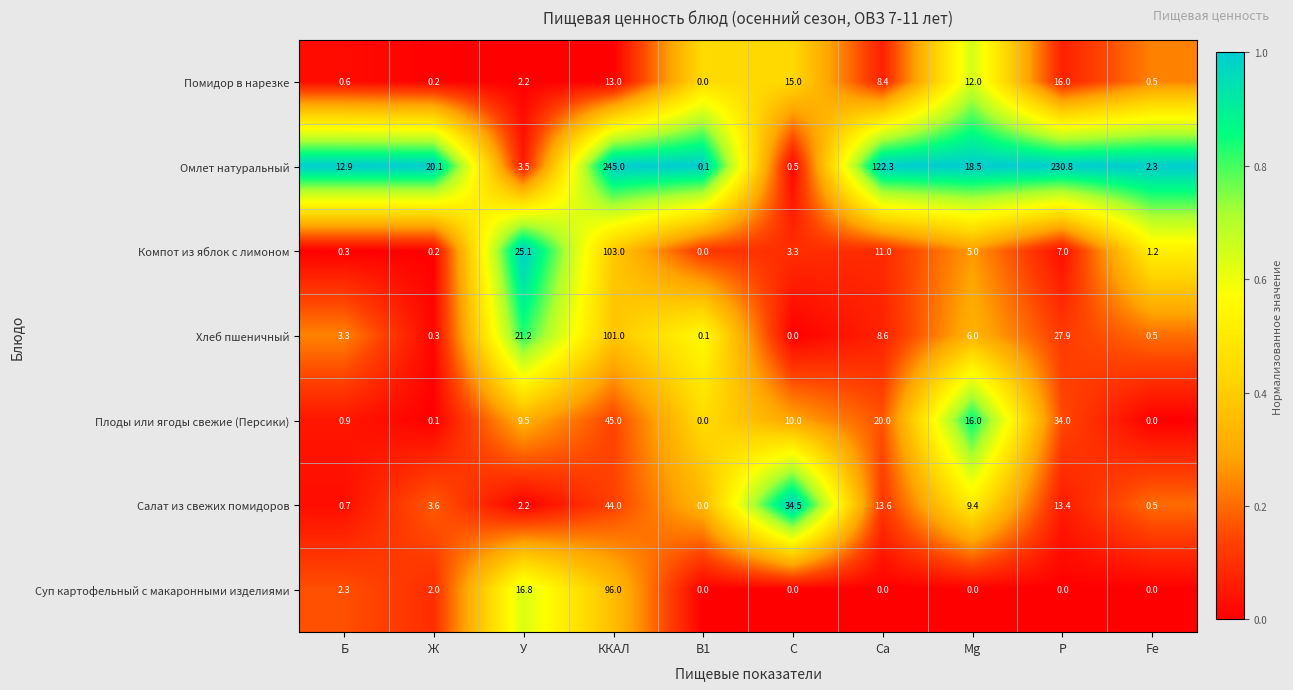

Read the Хлеб пшеничный value at P.

27.9